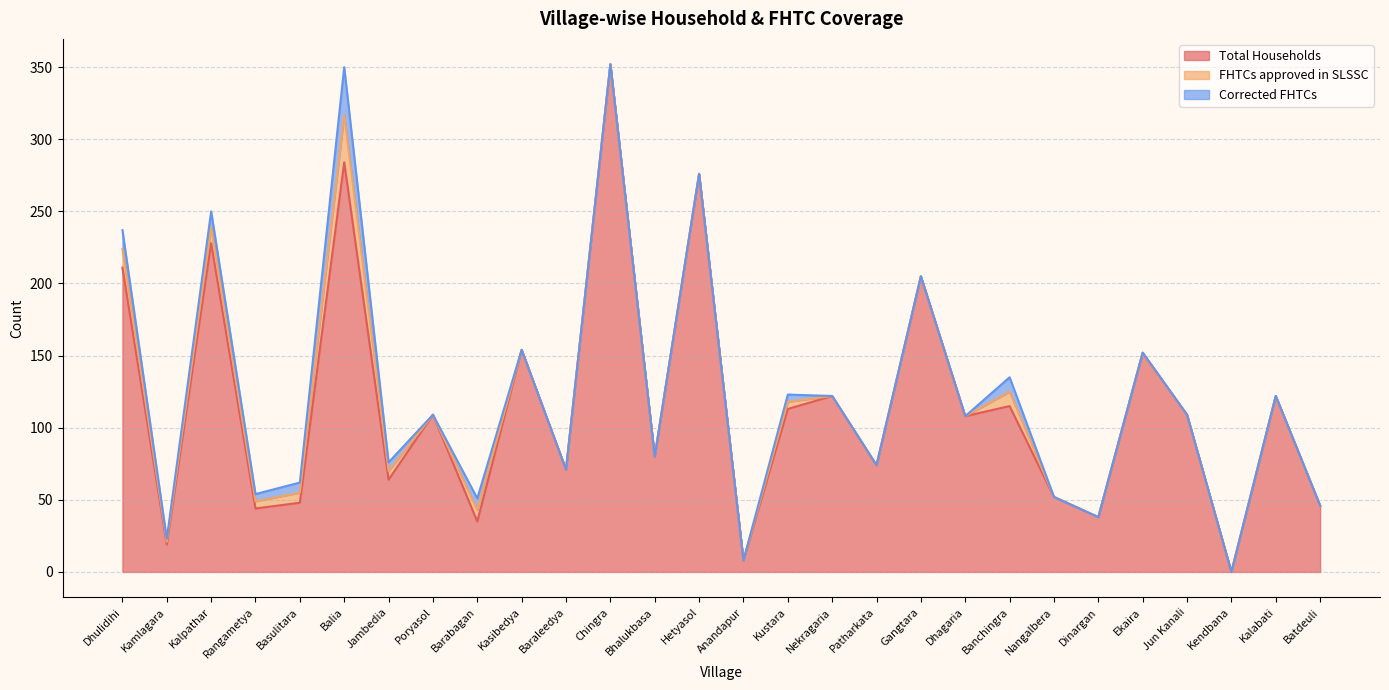

At which label does Total Households first exceed 109?

Dhulidihi